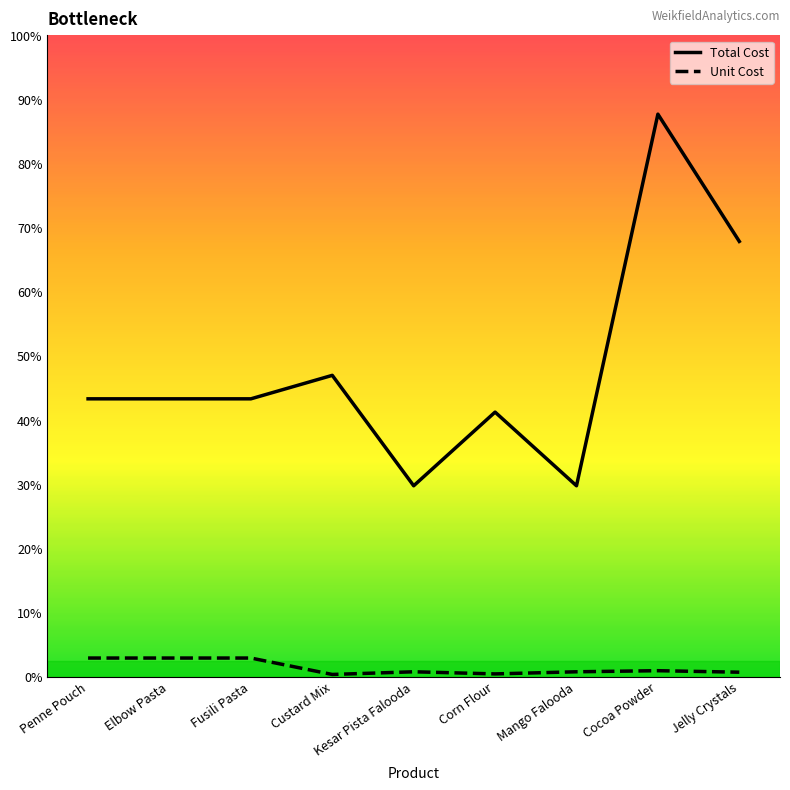

Does the chart have visible grid lines?

No